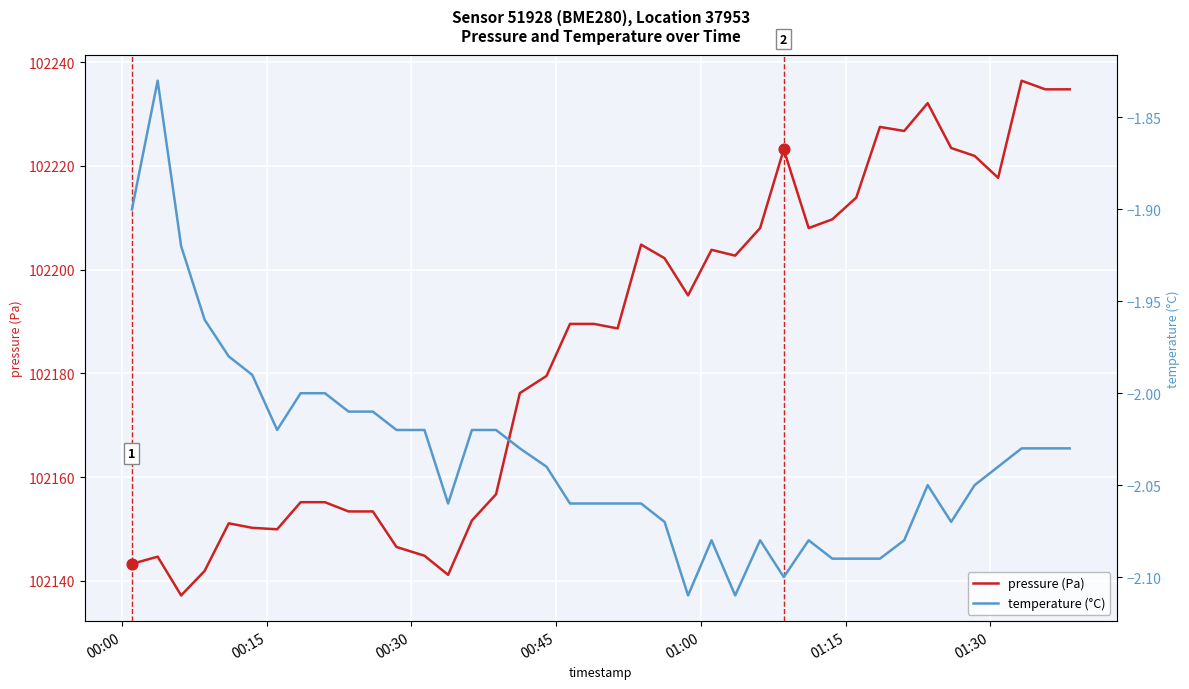

What are all the series names shown in the legend?

pressure (Pa), temperature (°C)